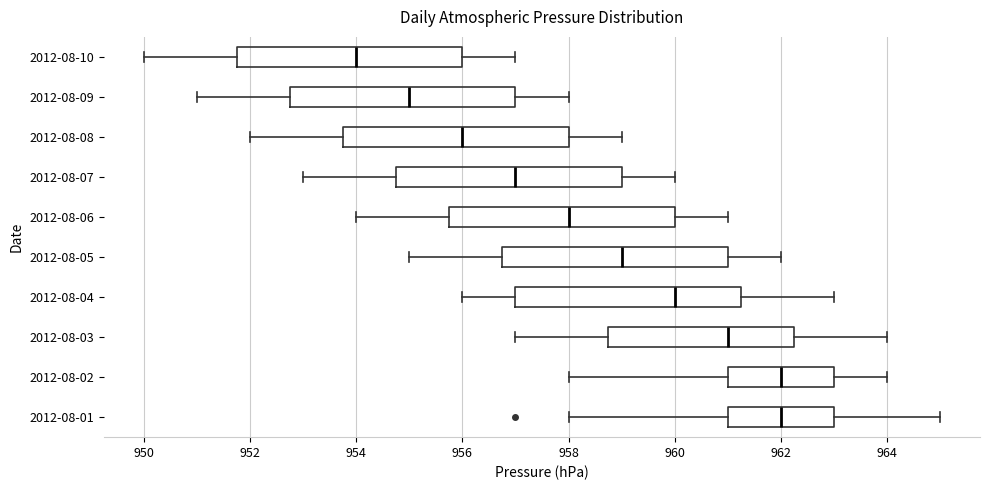

Reading bottom to top, transcribe this box plot: for each box, give where its median line is, the range the box spans, and where its two whiskers end, as read against the x-axis. The values are not printed on the chart, so give them approximately, as read against the axis.

2012-08-01: median 962.0, box 961.0 to 963.0, whiskers 958.0 to 965.0
2012-08-02: median 962.0, box 961.0 to 963.0, whiskers 958.0 to 964.0
2012-08-03: median 961.0, box 958.8 to 962.2, whiskers 957.0 to 964.0
2012-08-04: median 960.0, box 957.0 to 961.2, whiskers 956.0 to 963.0
2012-08-05: median 959.0, box 956.8 to 961.0, whiskers 955.0 to 962.0
2012-08-06: median 958.0, box 955.8 to 960.0, whiskers 954.0 to 961.0
2012-08-07: median 957.0, box 954.8 to 959.0, whiskers 953.0 to 960.0
2012-08-08: median 956.0, box 953.8 to 958.0, whiskers 952.0 to 959.0
2012-08-09: median 955.0, box 952.8 to 957.0, whiskers 951.0 to 958.0
2012-08-10: median 954.0, box 951.8 to 956.0, whiskers 950.0 to 957.0